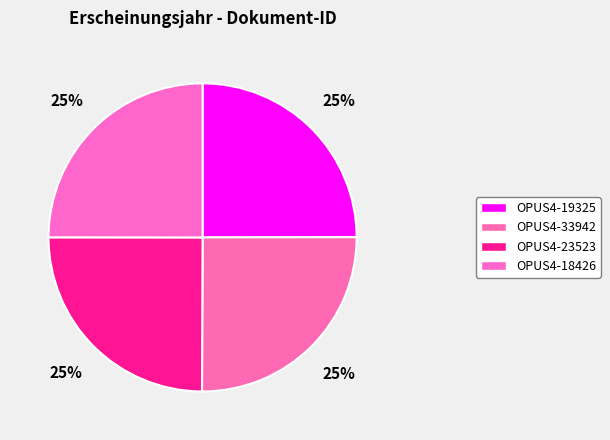

Which category has the smallest portion of the pie?

OPUS4-23523